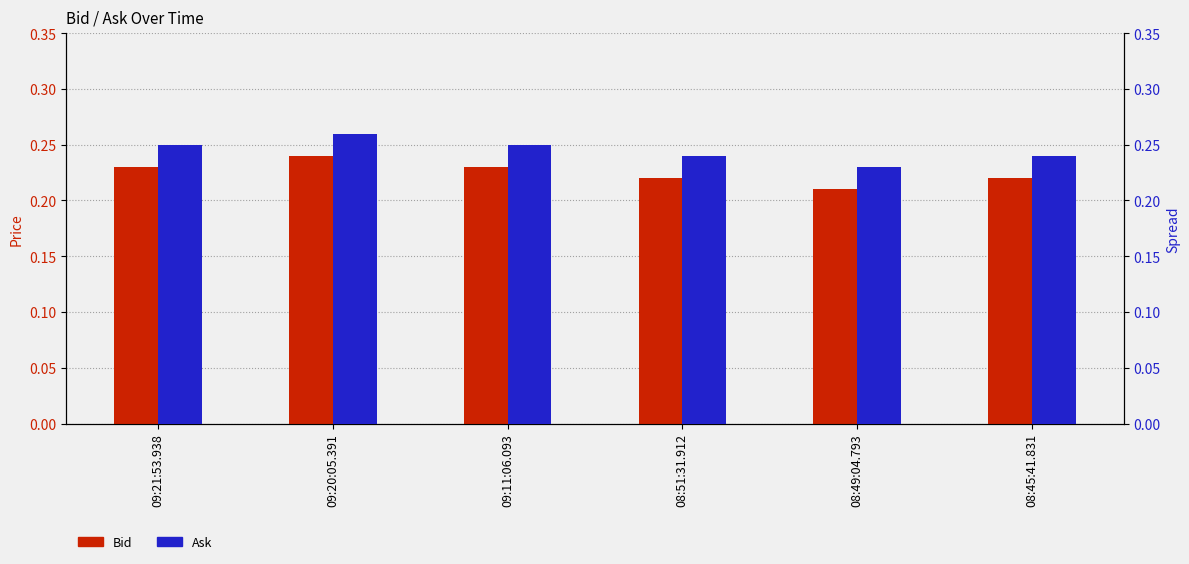

Which label corresponds to the smallest value in the chart?

08:49:04.793